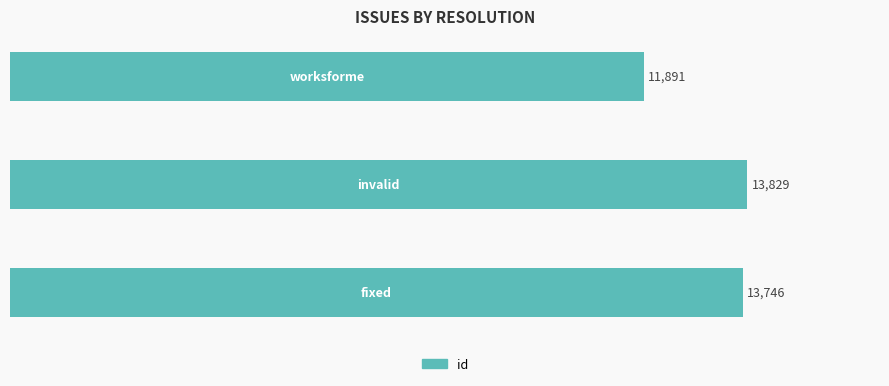

Reading top to bottom, what are all the values shown in this chart?

11891	13829	13746